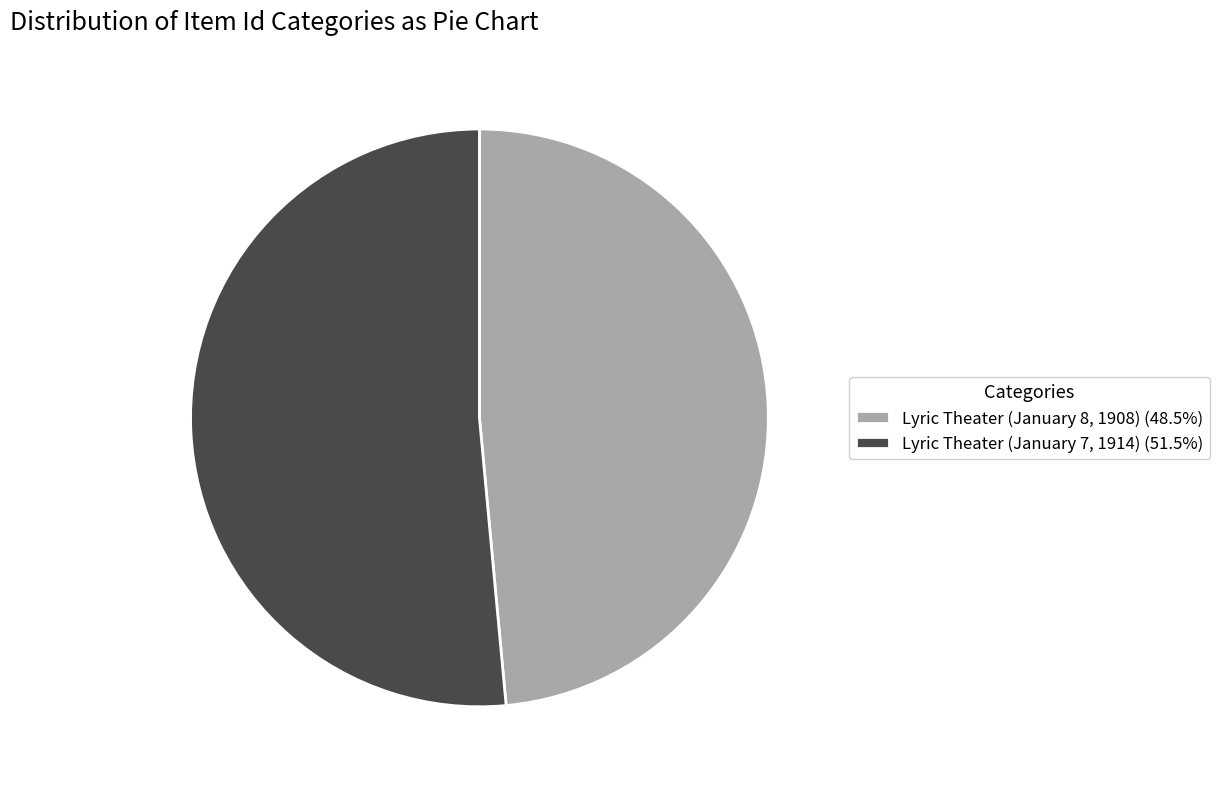

Is the sum of Lyric Theater (January 7, 1914) (51.5%) and Lyric Theater (January 8, 1908) (48.5%) greater than half?

Yes